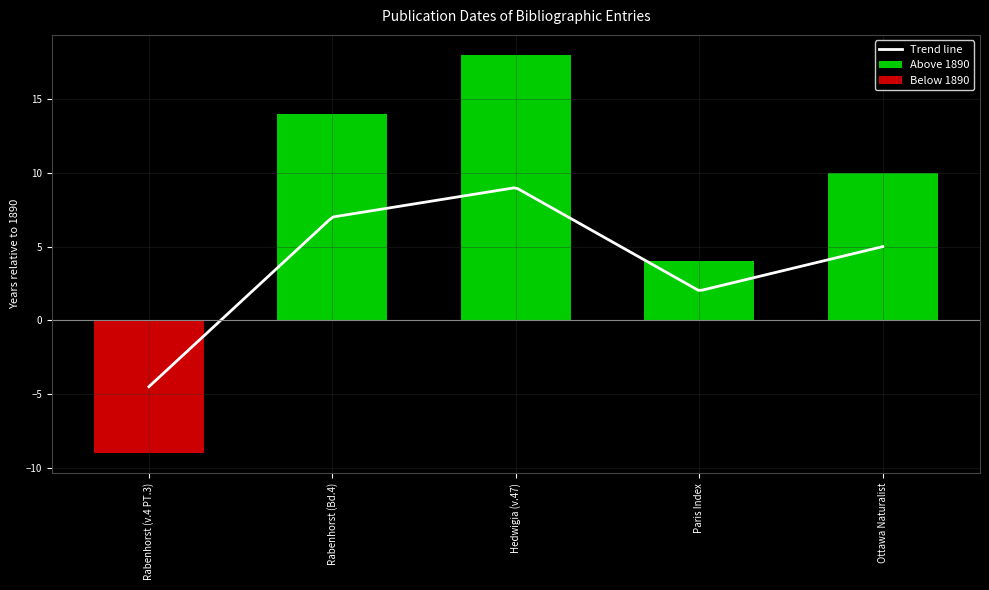

Where does the data first go above 1900?

Rabenhorst (Bd.4)